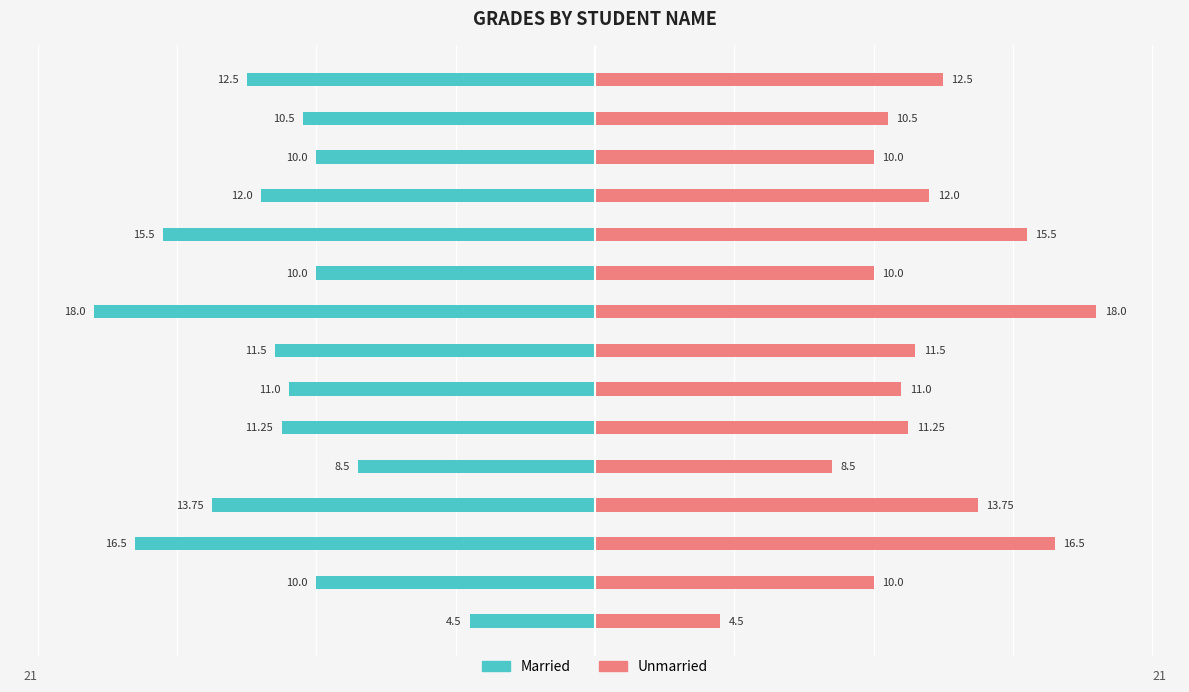

What are all the series names shown in the legend?

Married, Unmarried